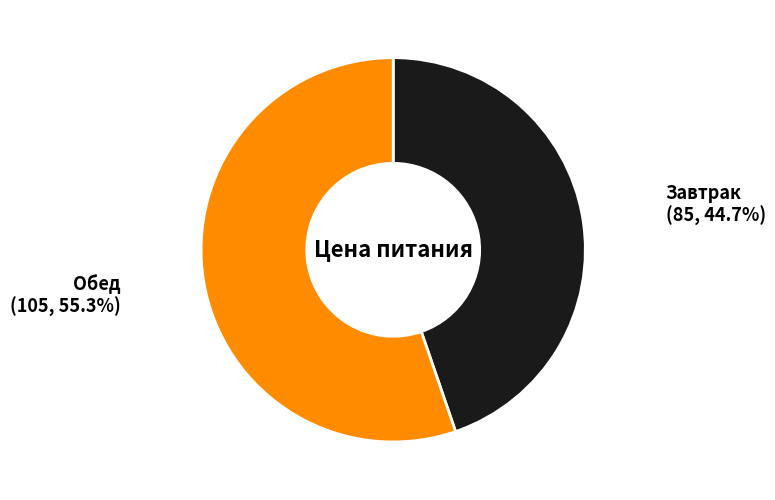

Is there any slice that represents more than half of the pie?

Yes